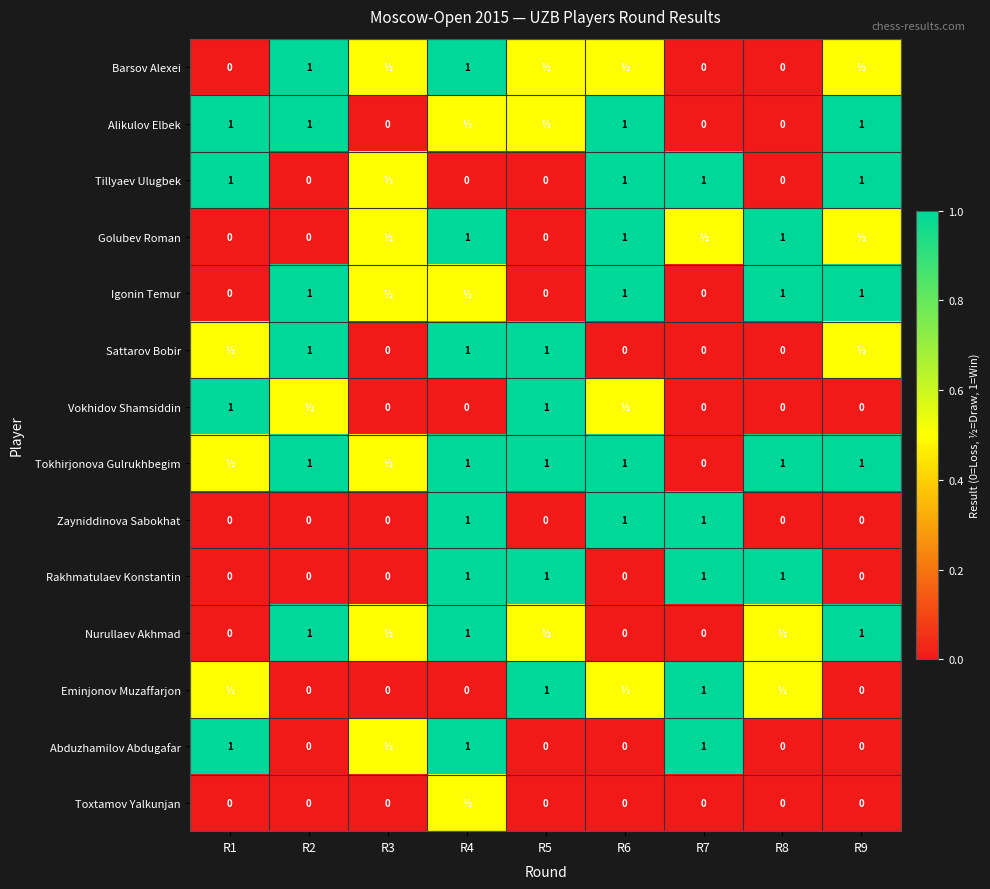

What value does the Rakhmatulaev Konstantin series have at R7?

1.0